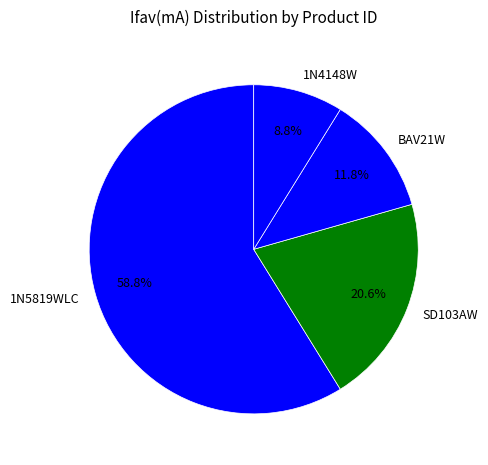

What percentage is NOT represented by BAV21W?

88.2%